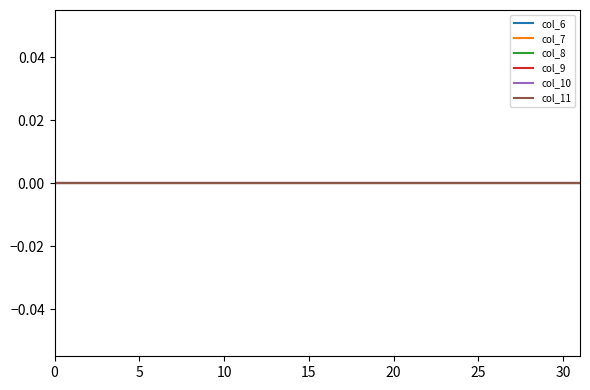

True or false: Mass Channel 1 has more than 1 interior local peaks.

False